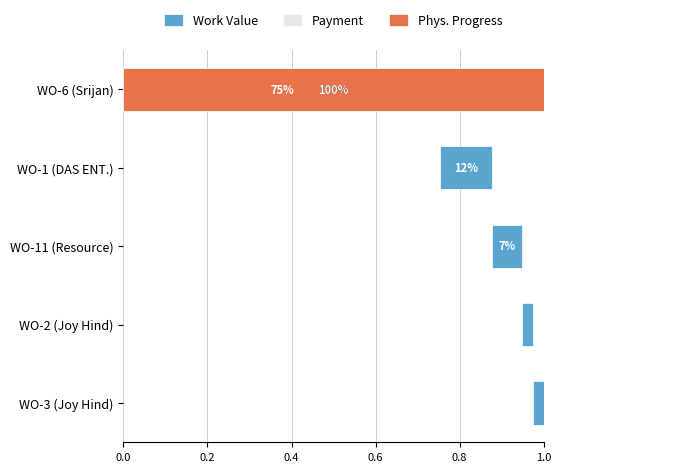

What is the difference between the highest and lowest values at WO-6 (Srijan)?

0.2